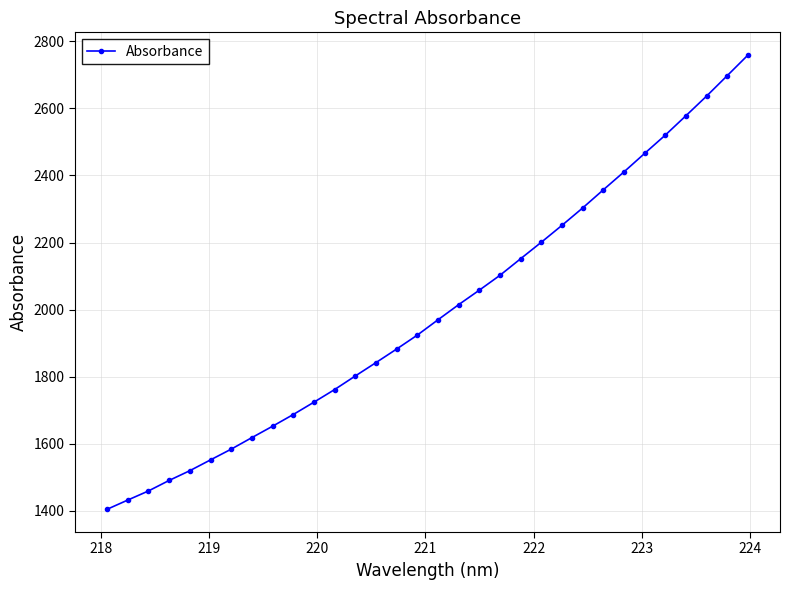

True or false: the data has more than 2 interior local peaks.

False